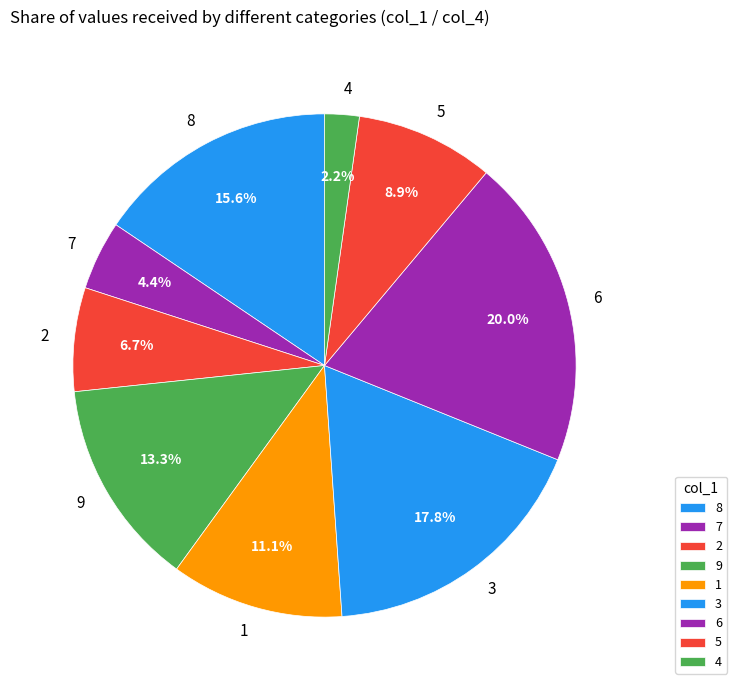

How many slices are in this pie chart?

9